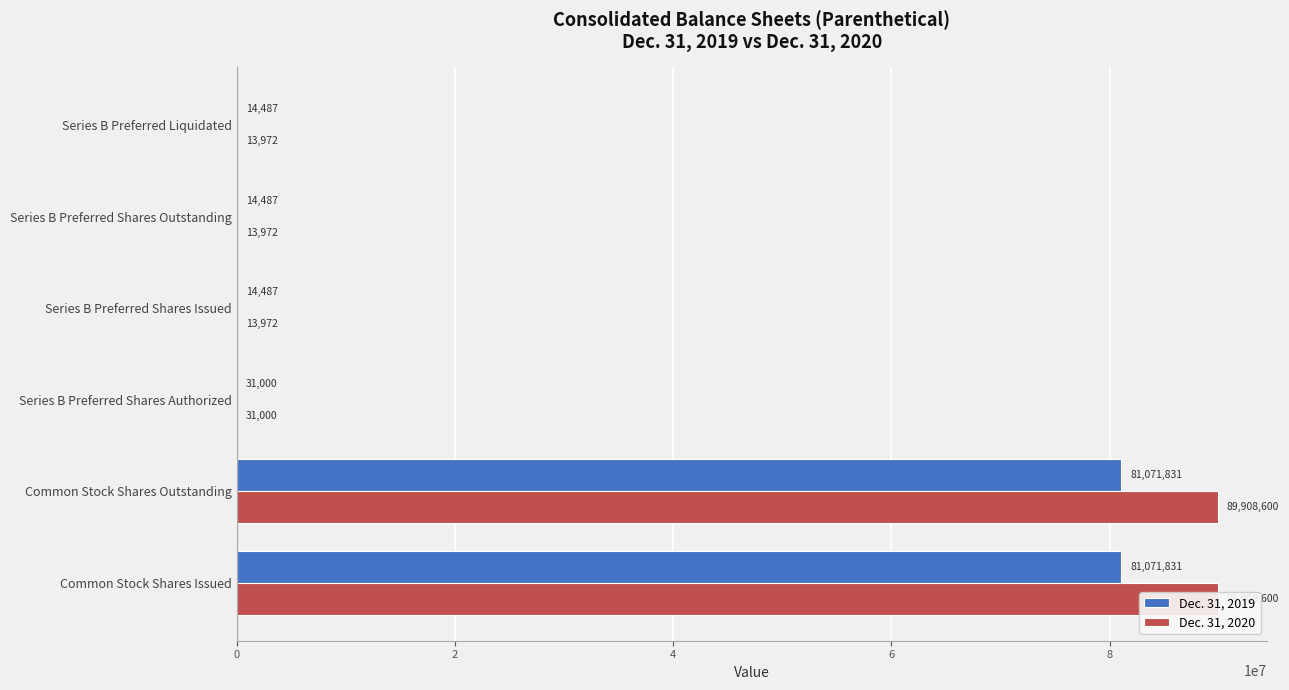

The value of Dec. 31, 2019 at Series B Preferred Shares Issued is 9185. True or false?

False